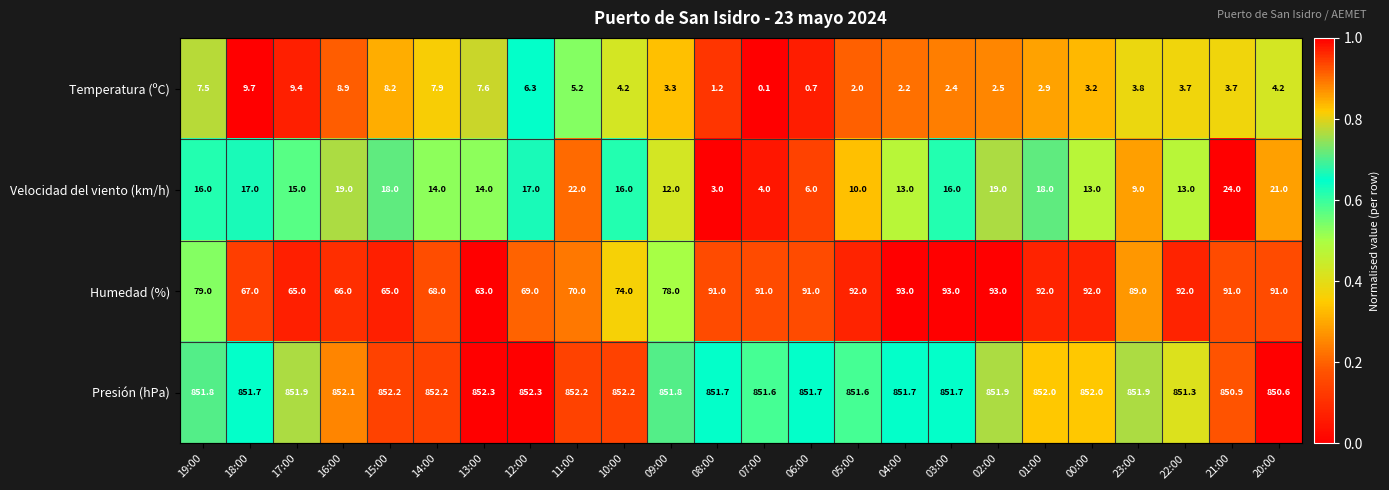

Is the value of Presión (hPa) at 14:00 greater than the value of Temperatura (ºC) at 03:00?

Yes